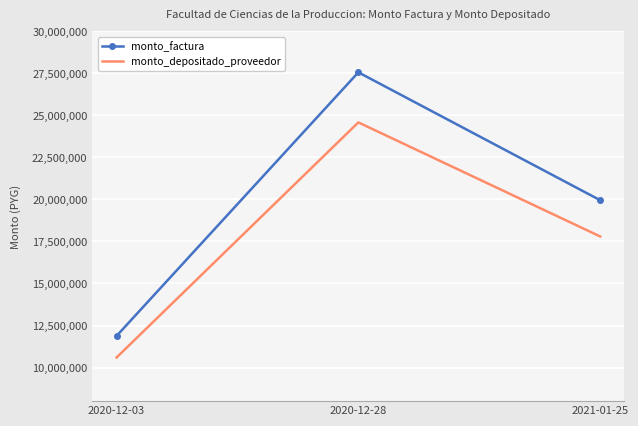

At how many categories does at least one series exceed 21706718?

1